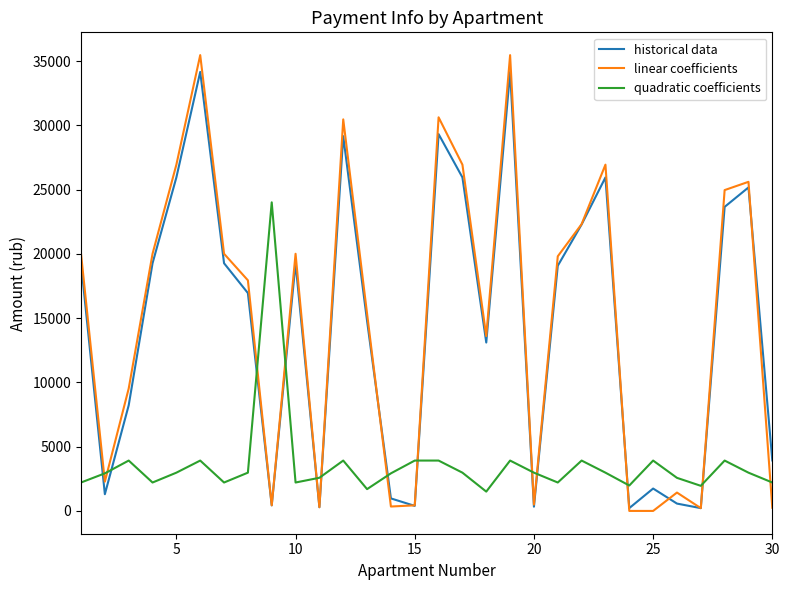

Which series has the widest spread of values?

linear coefficients